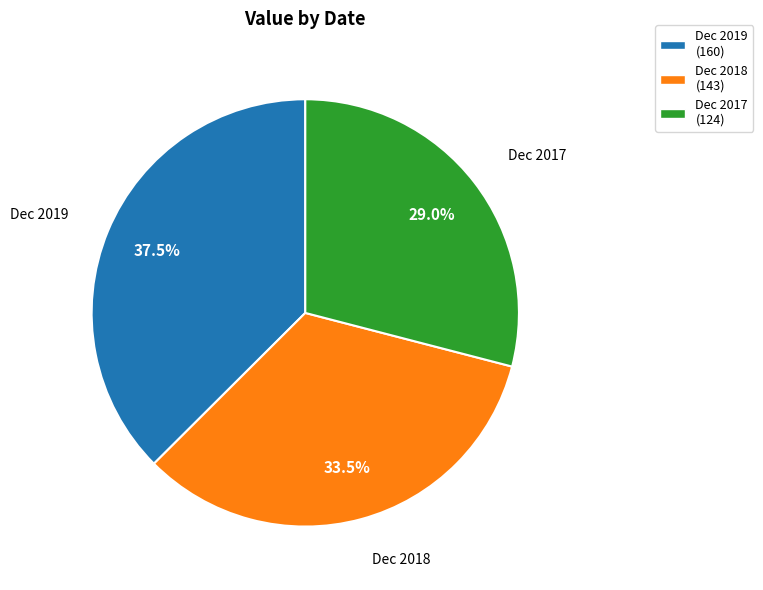

The Dec 2017 slice represents 21% of the pie. True or false?

False